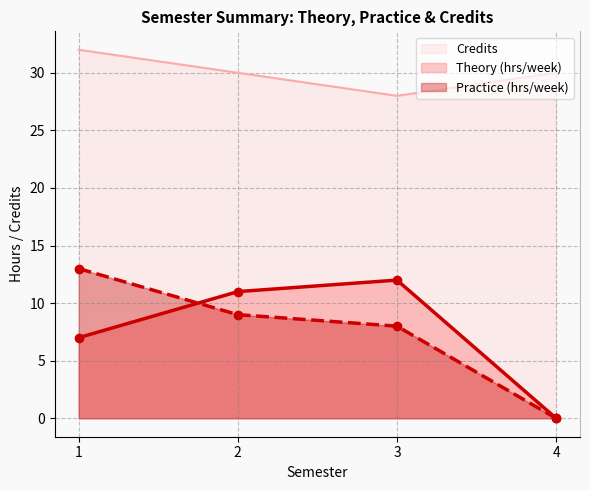

What is the sum of the Credits values at 2 and 3?

58